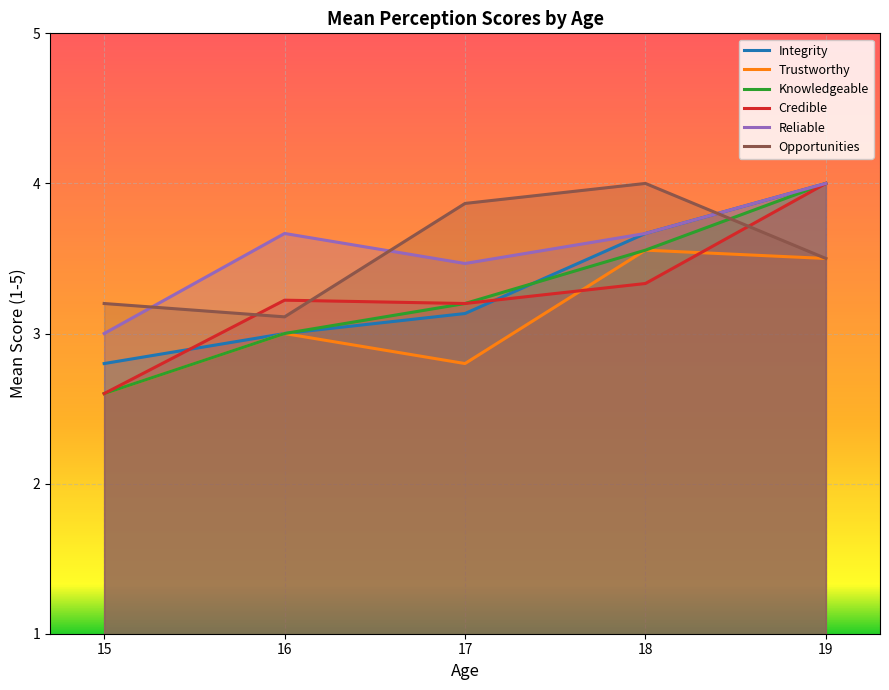

How many values in the Trustworthy series are below 3?

2